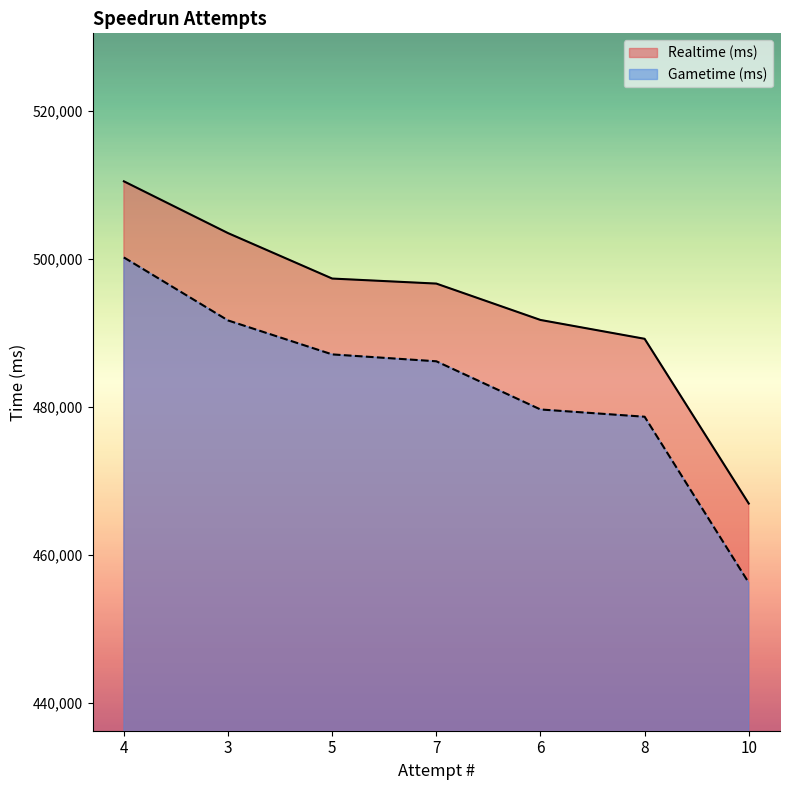

What is the difference between the Realtime (ms) values at 3 and 6?

11736